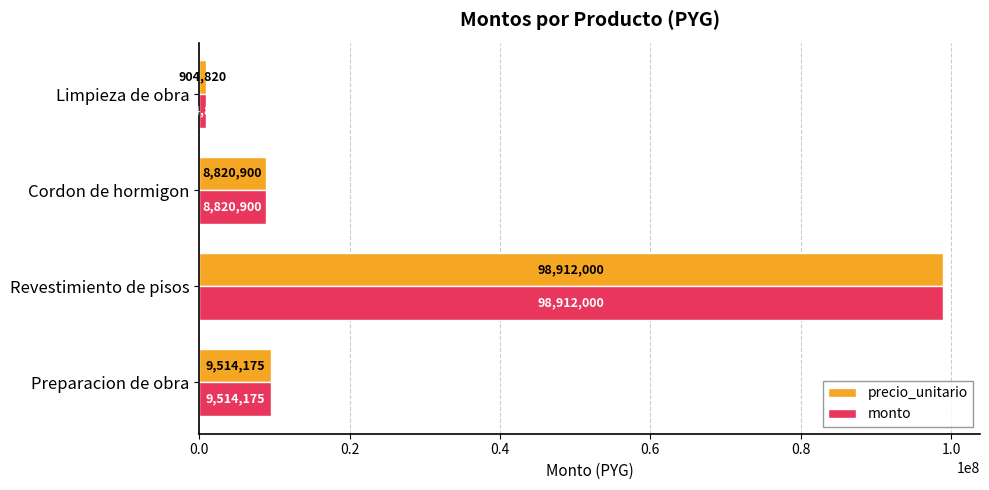

What is the sum of the precio_unitario values at Cordon de hormigon and Preparacion de obra?

18335075